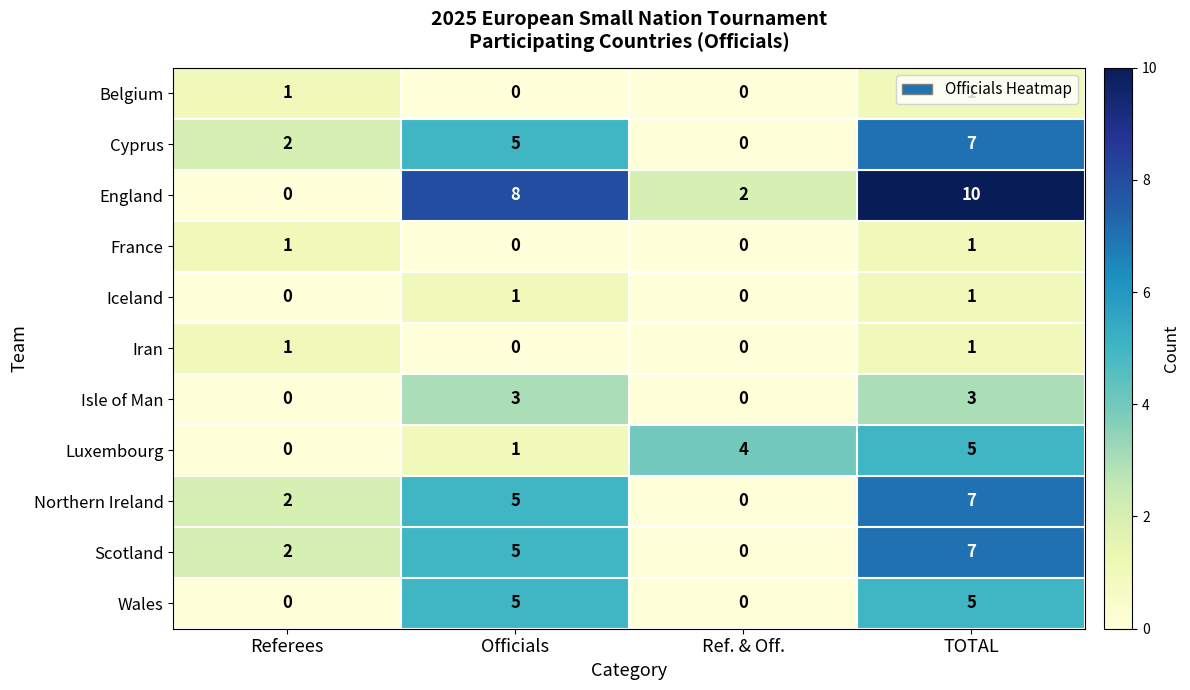

At which category is the sum across all series the highest?

TOTAL